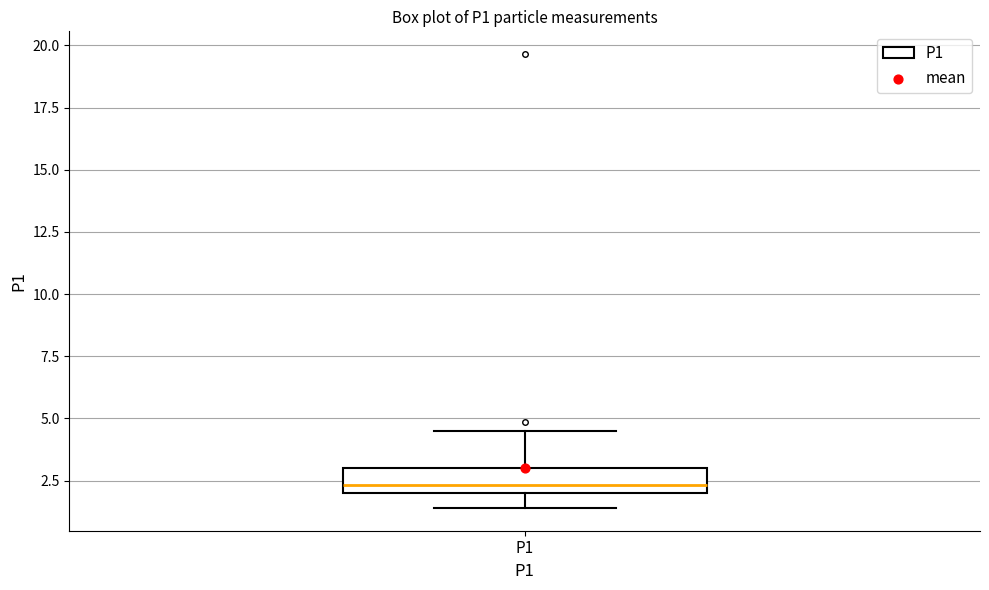

Where does the median line of the box for P1 sit on the y-axis? The values are not printed on the chart, so give them approximately, as read against the axis.

2.5